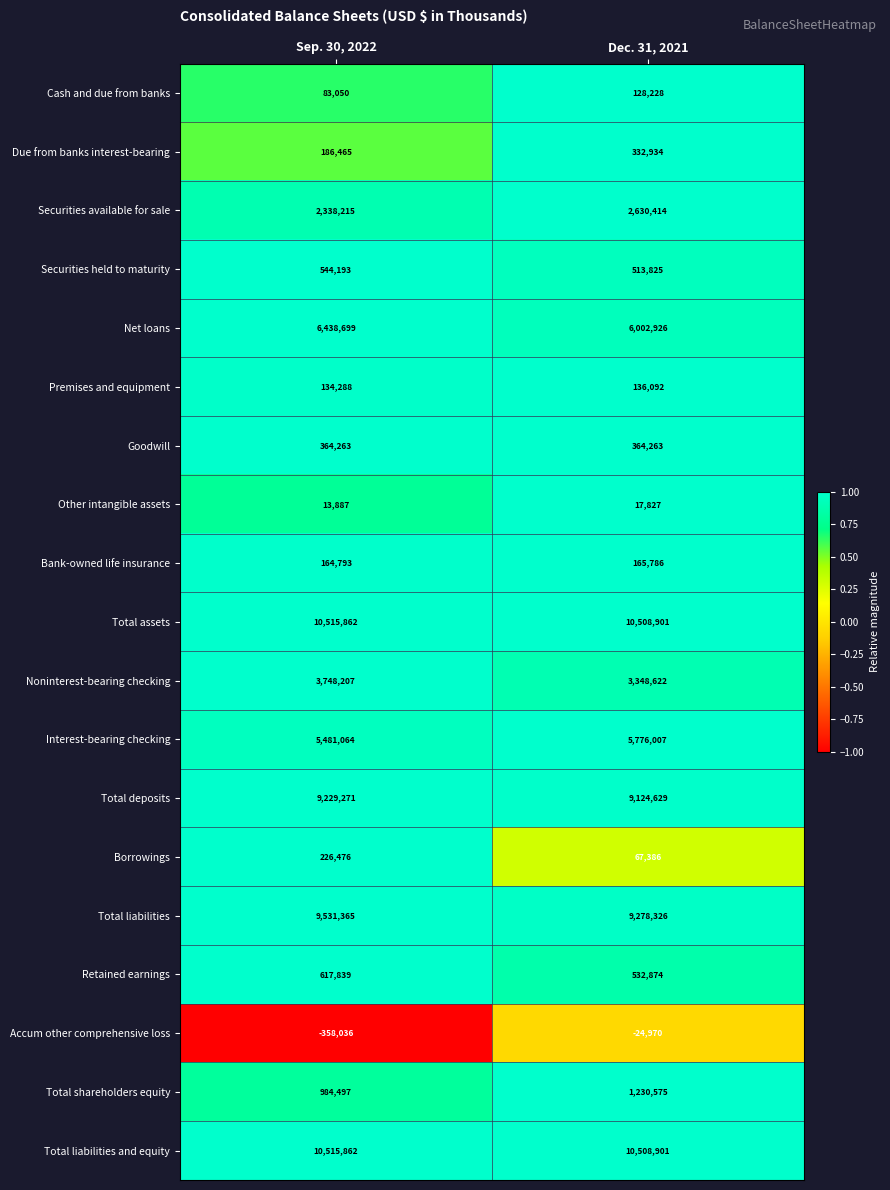

What is the sum of all Cash and due from banks values?

211278